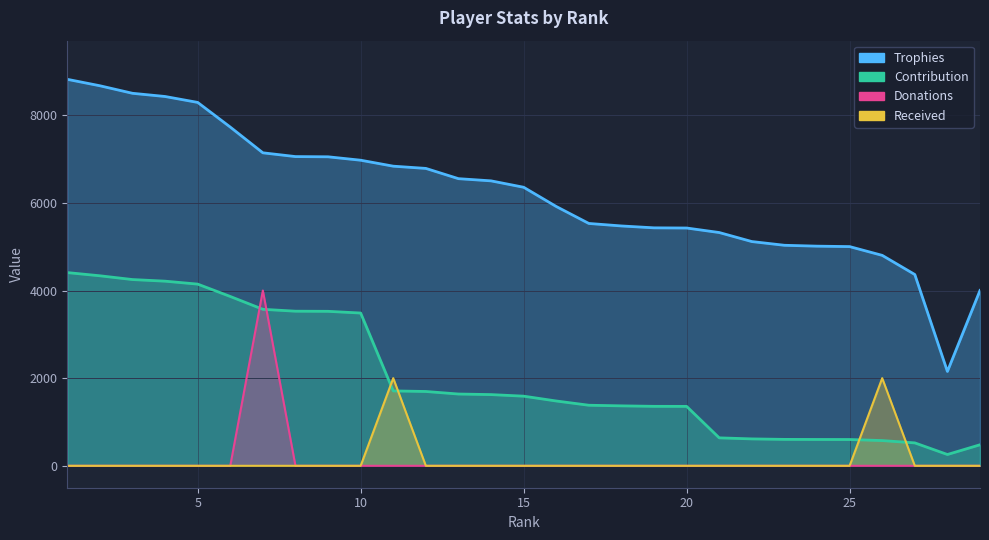

Between 16 and 9, which is larger?

9